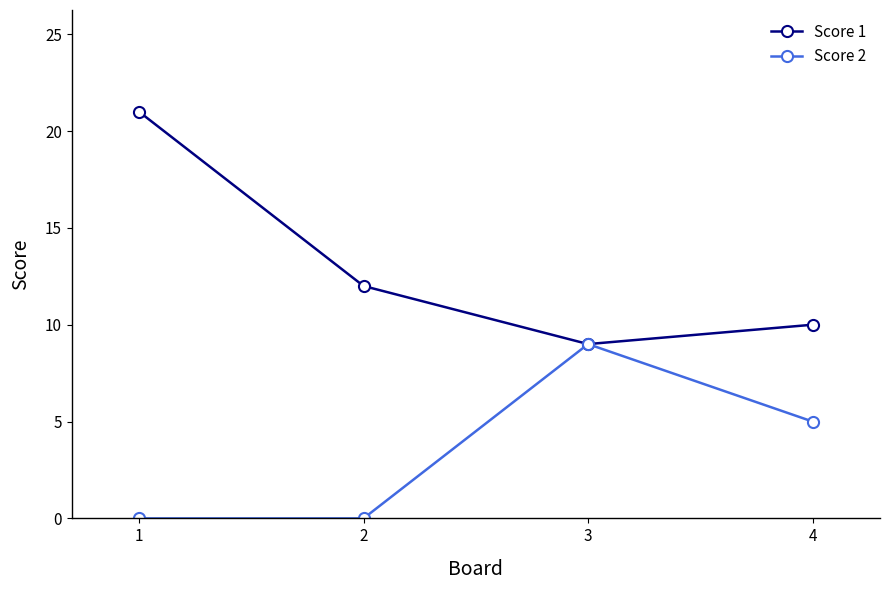

Which category has the highest value across all series?

1